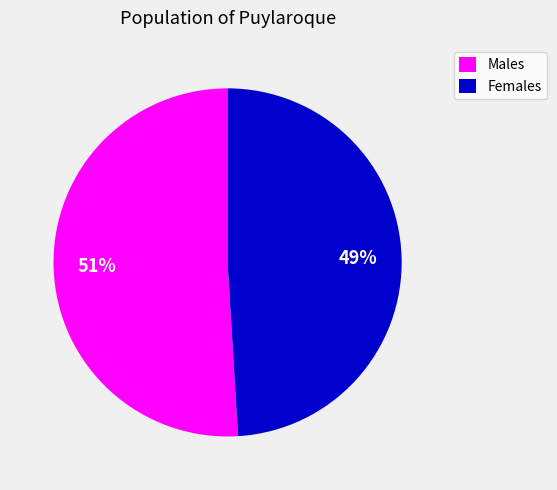

To the nearest percent, what is the difference between the largest and smallest slice percentages?

2%